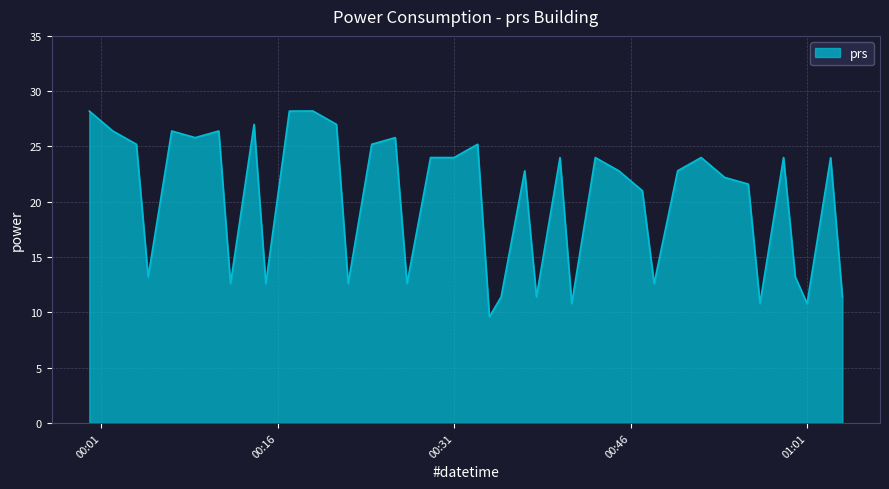

What is the difference between the maximum and minimum values?

18.6